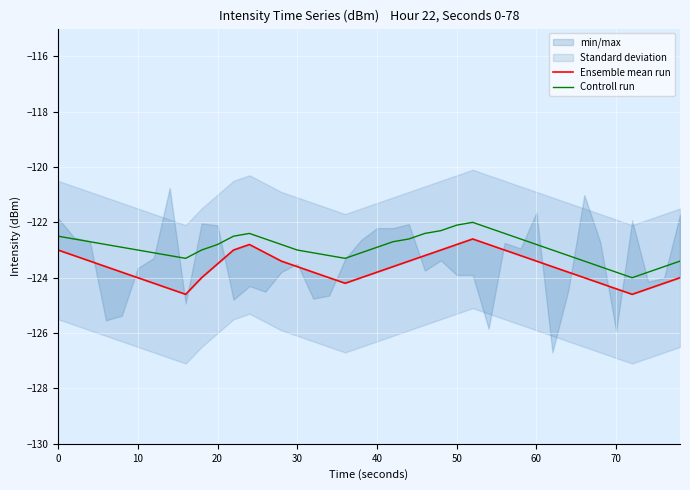

How many categories are shown in the chart?

40